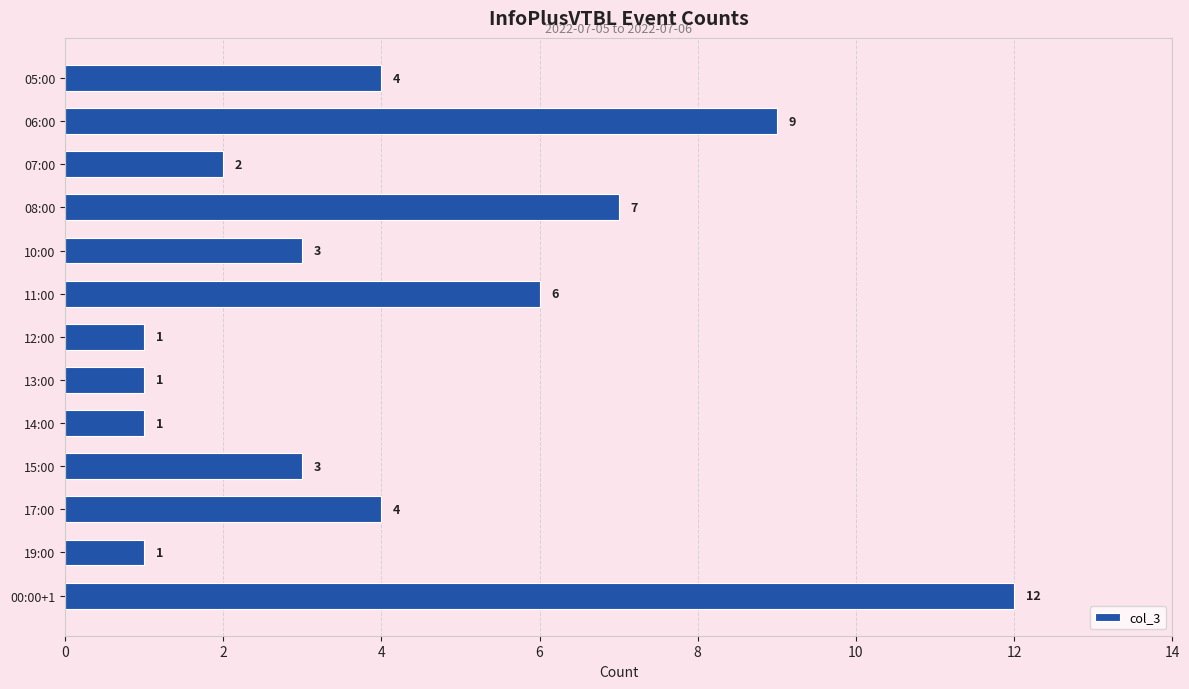

What is the sum of all values?

54